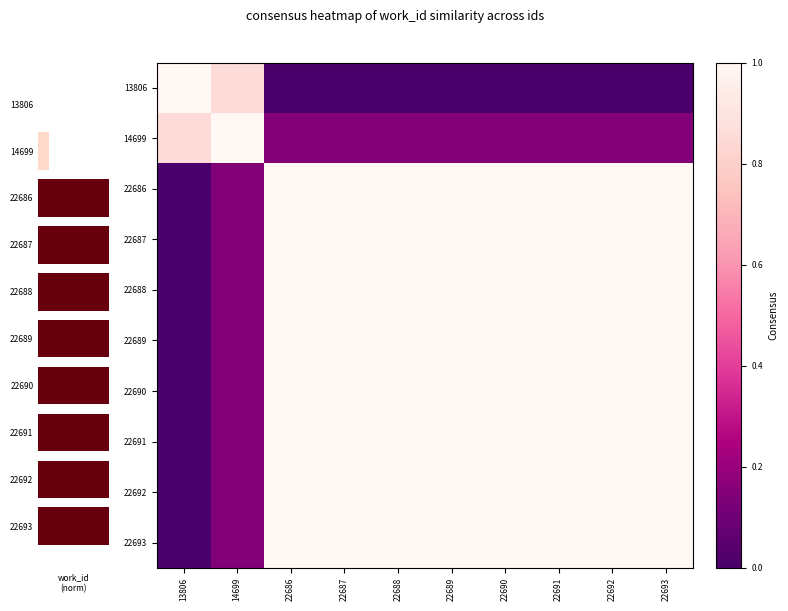

What is the sum of the 22691 values at 22687 and 22691?

2.0